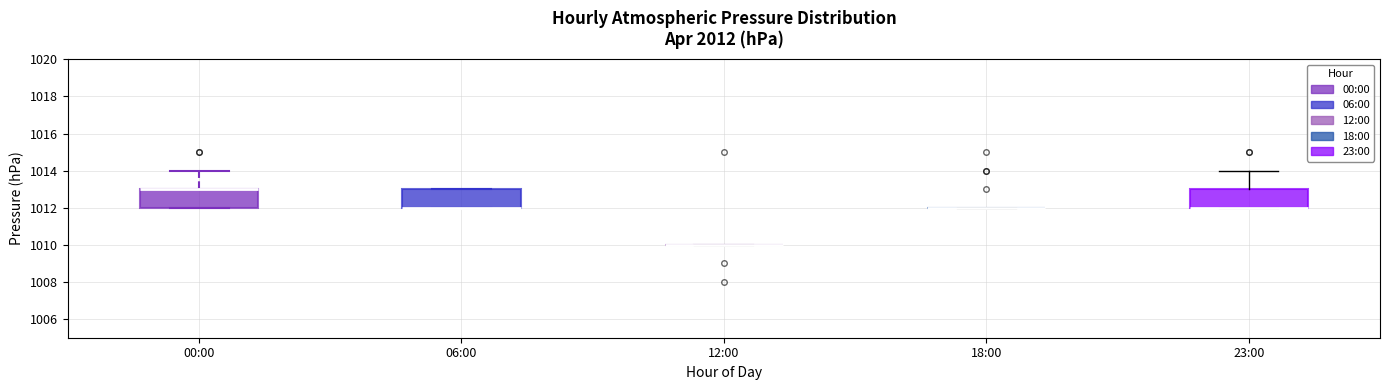

Reading left to right, read every box against the y-axis: the position of its median line, the range the box covers, and the ends of its whiskers. The values are not printed on the chart, so give them approximately, as read against the axis.

00:00: median 1013 (drawn on the box's upper edge), box 1012 to 1013, whiskers 1012 to 1014
06:00: median 1012 (drawn on the box's lower edge), box 1012 to 1013, whiskers 1012 to 1013
12:00: box collapsed to a line at 1010, whiskers 1010 to 1010
18:00: box collapsed to a line at 1012, whiskers 1012 to 1012
23:00: median 1012 (drawn on the box's lower edge), box 1012 to 1013, whiskers 1012 to 1014